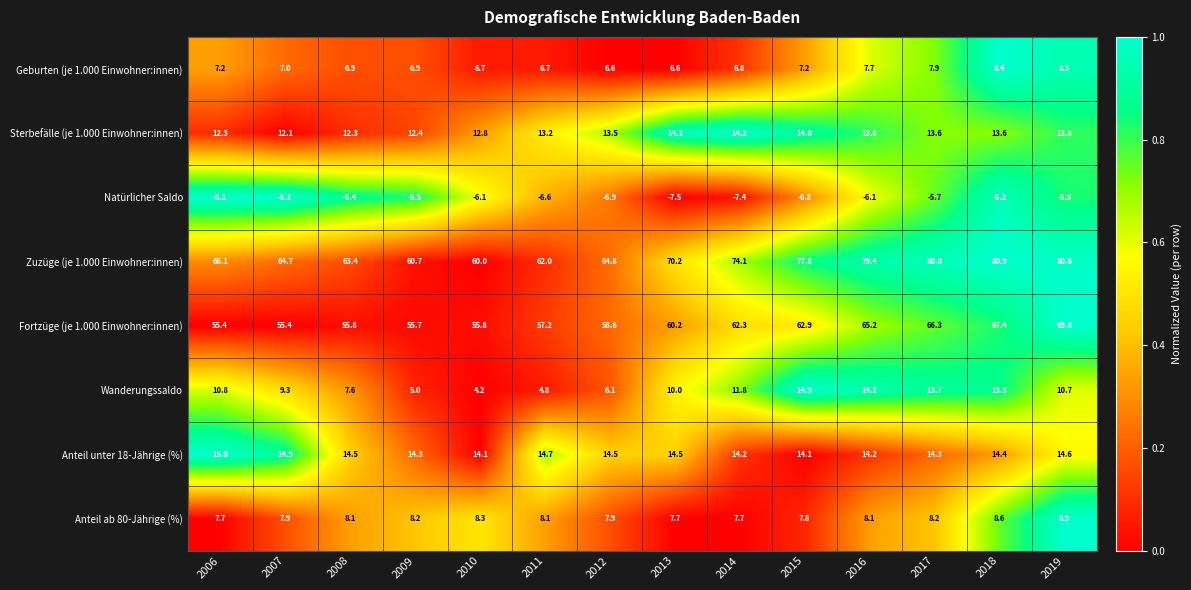

At which category is the sum across all series the highest?

2018